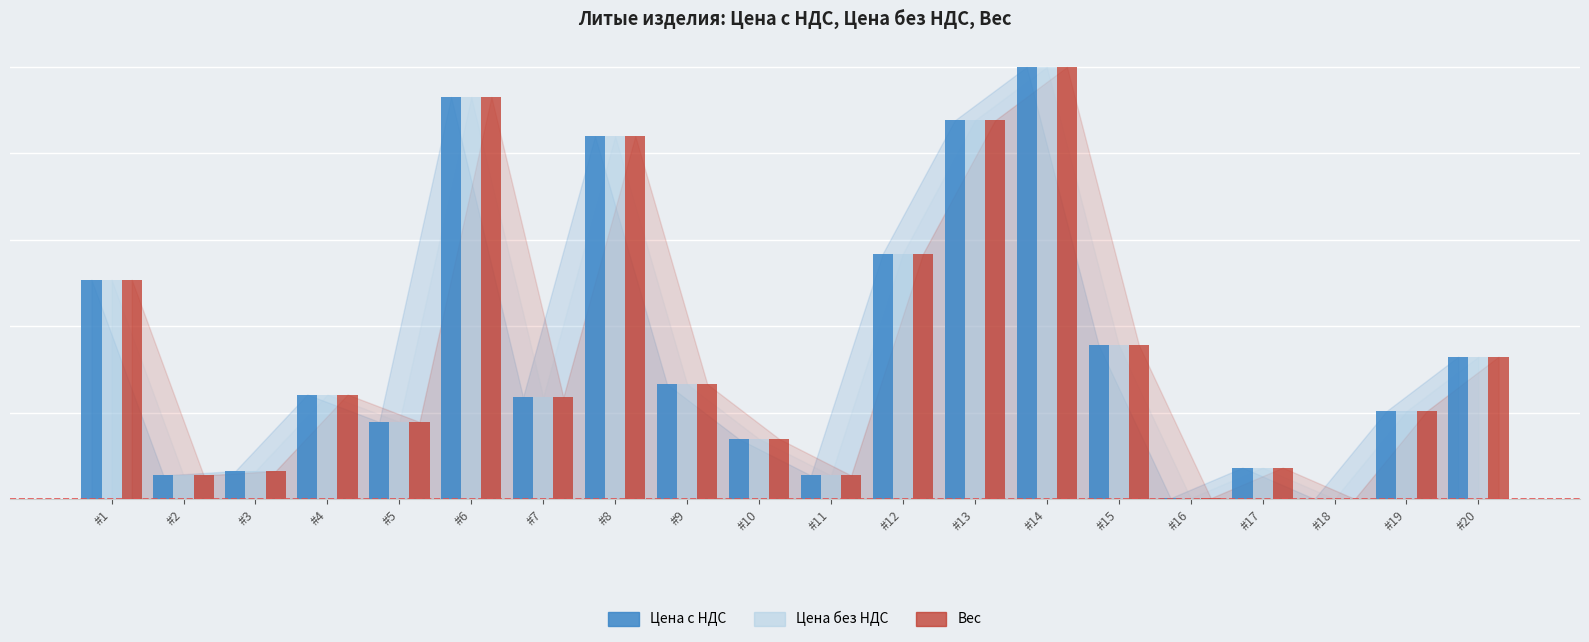

Which series changed the most between #5 and #19?

Цена без НДС